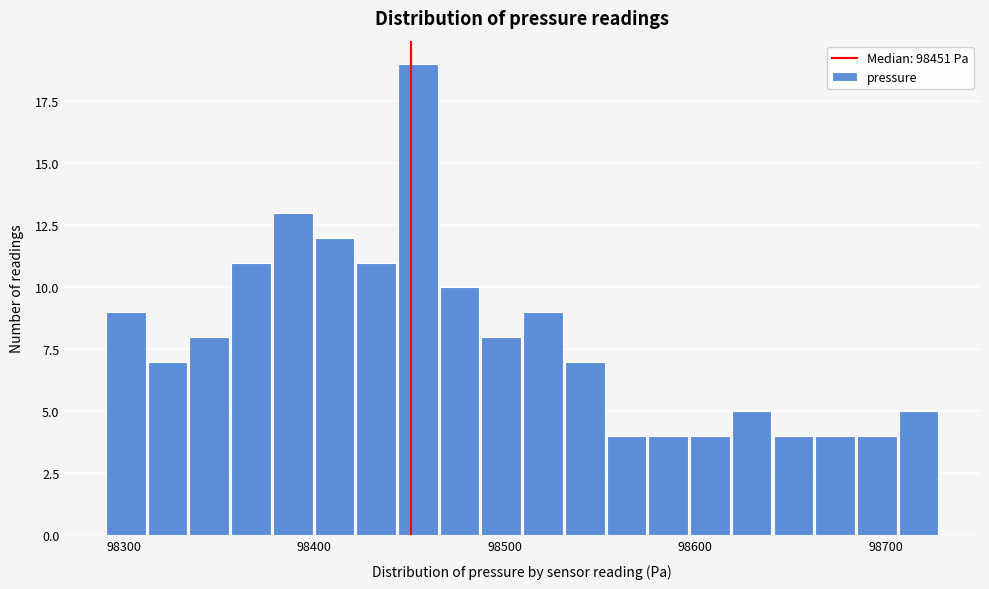

Read against the x-axis, roughly where is the centre of the tallest bar?

98450